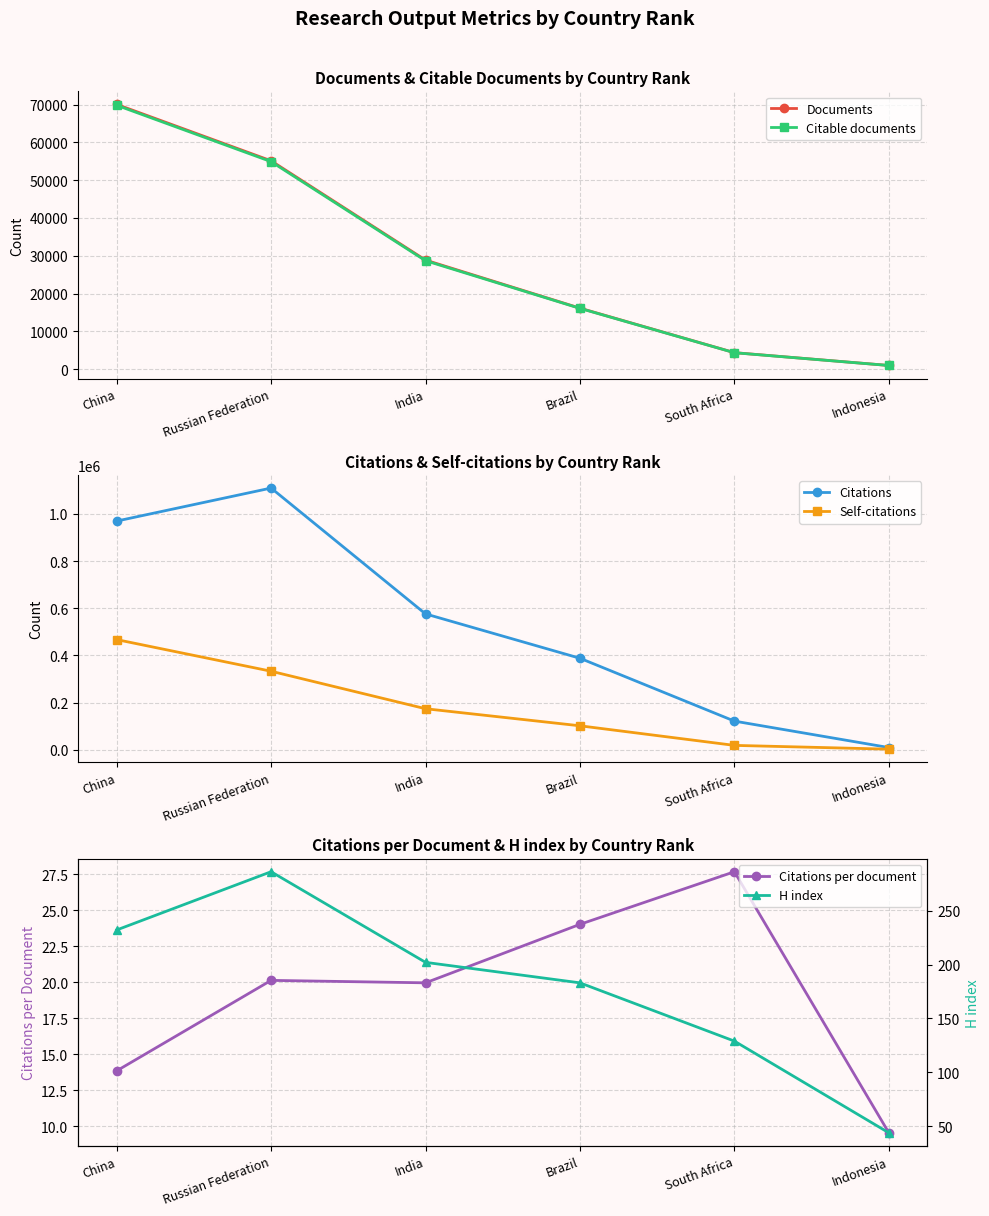

Which series has the largest total across all categories?

Citations